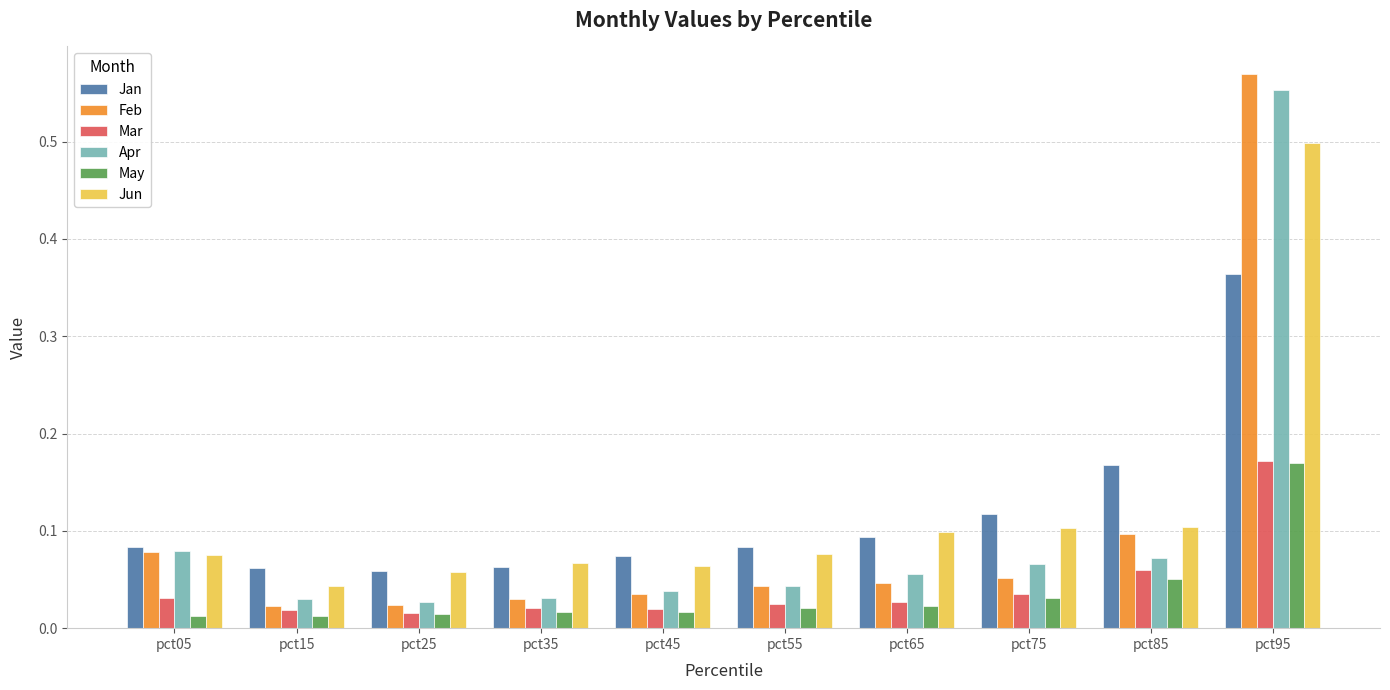

Is it true that Jun equals 0.0 at pct55?

False